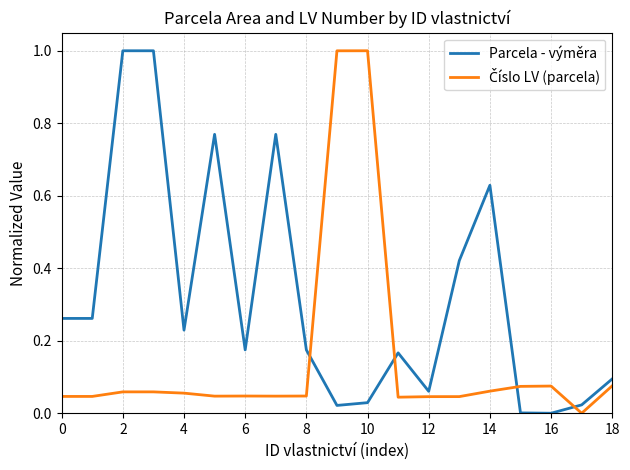

Which series has the largest total across all categories?

Parcela - výměra